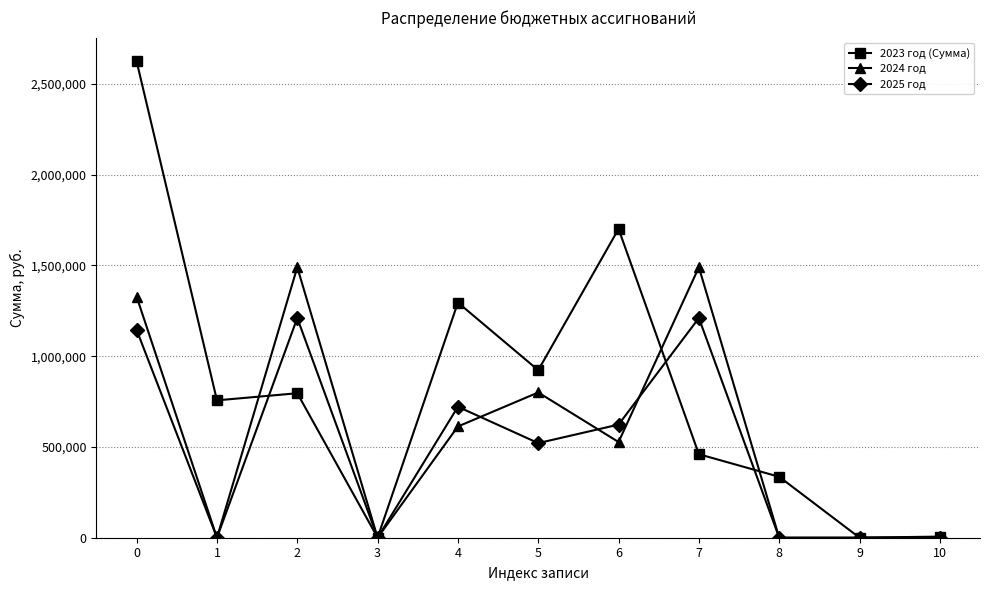

How many data points in 2025 год are above 521042?

6